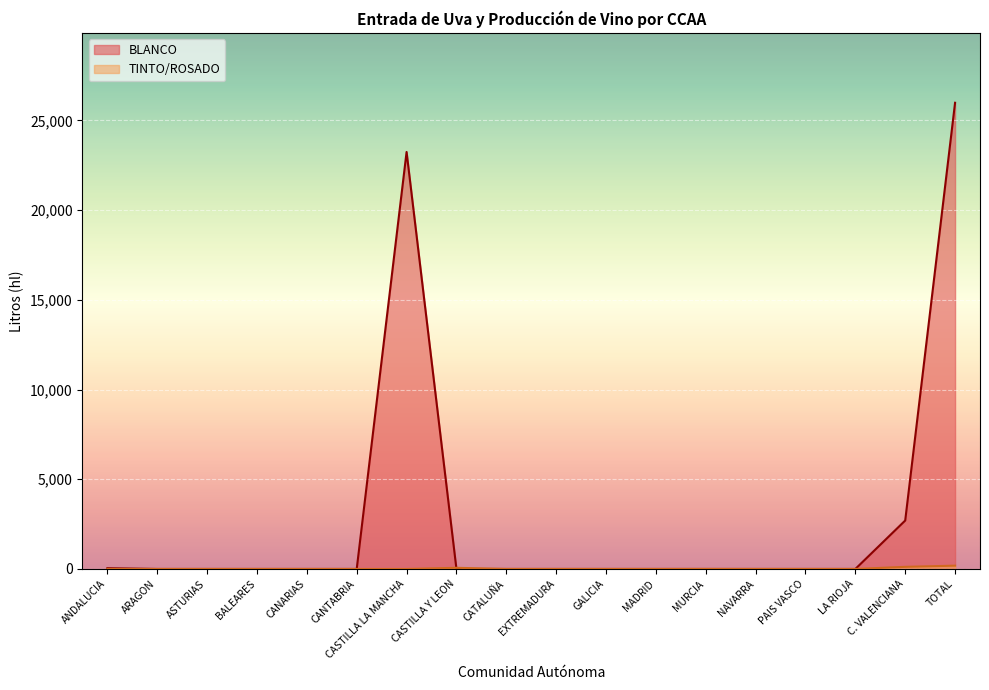

At which label does BLANCO reach its peak?

TOTAL